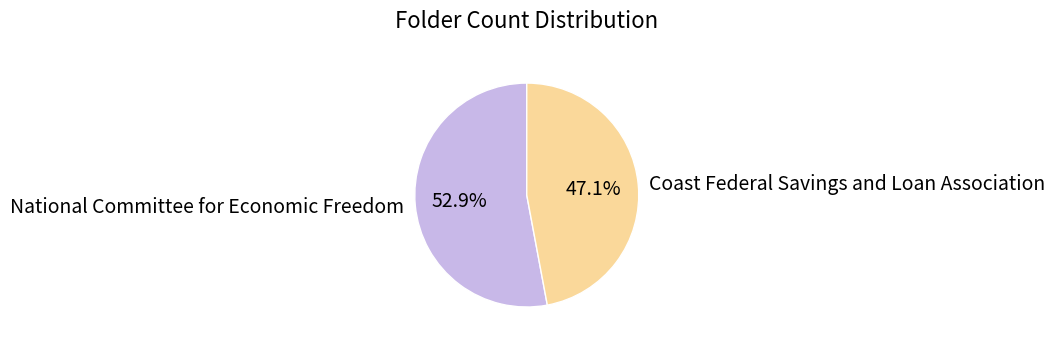

To the nearest percent, what percentage of the pie is Coast Federal Savings and Loan Association?

47%